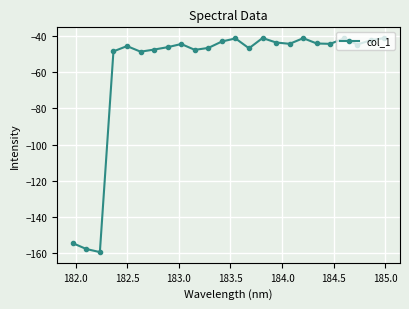

True or false: the data has more than 0 interior local peaks.

True